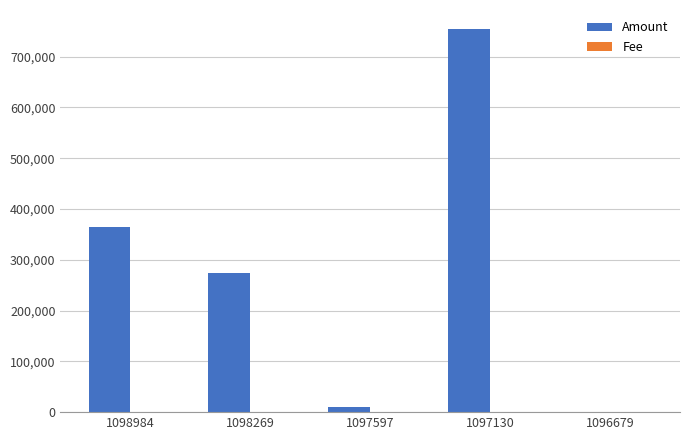

What is the maximum value shown in the chart?

754074.0